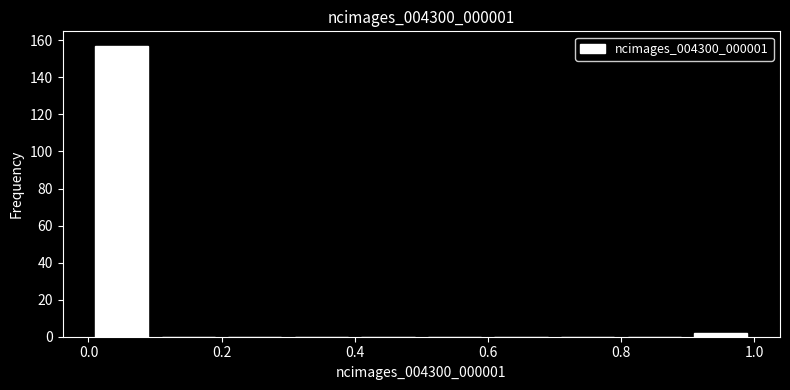

Over which range of the x-axis is the bar tallest?

0.0 to 0.1